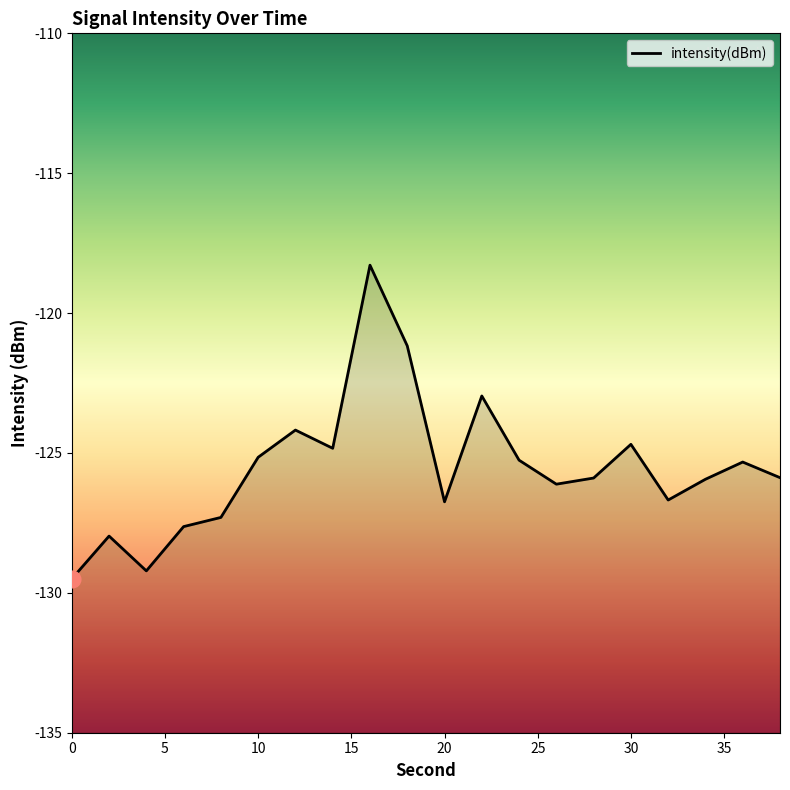

What value does the data have at 0?

-129.5